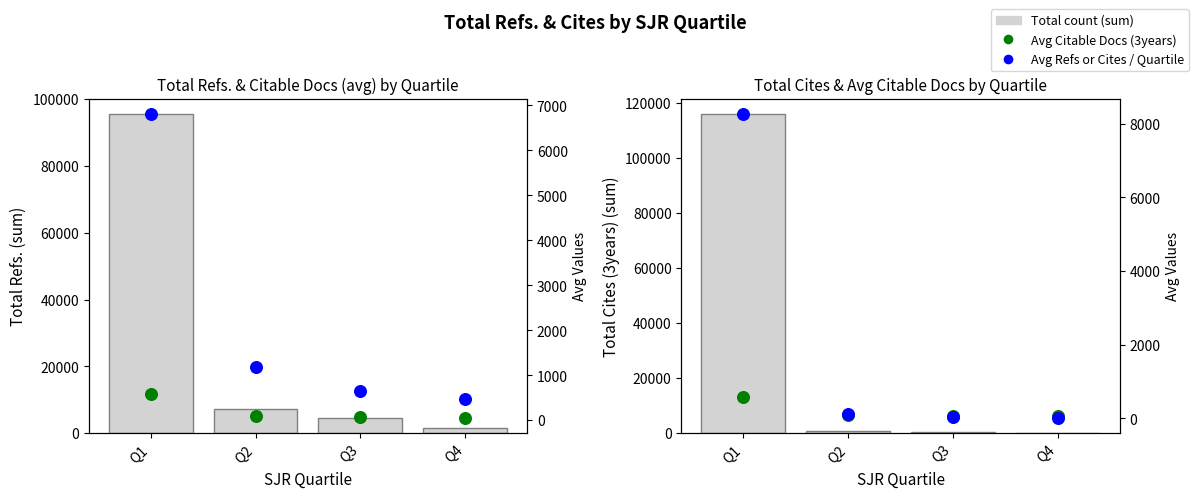

Is the value of Total Cites (3years) at Q1 greater than the value of Avg Citable Docs (3years) at Q1?

Yes